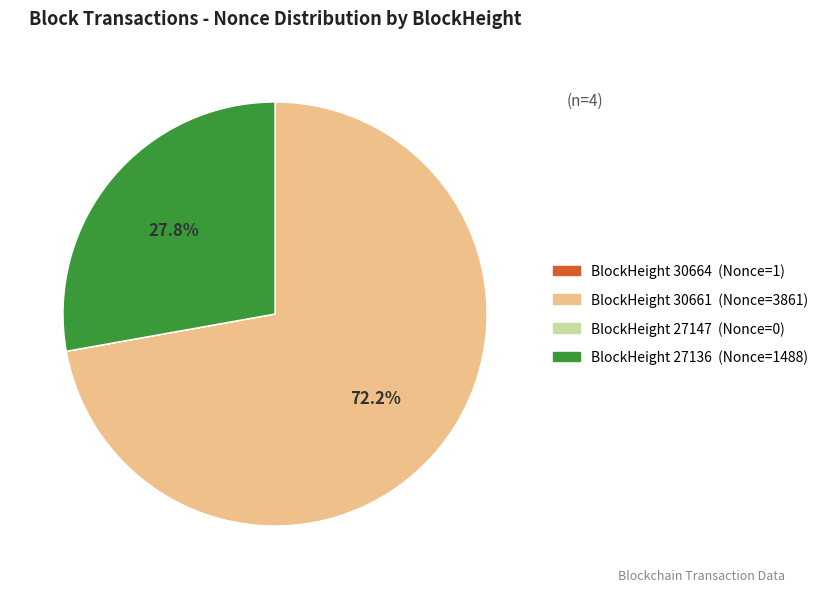

Is there any slice that represents more than half of the pie?

Yes